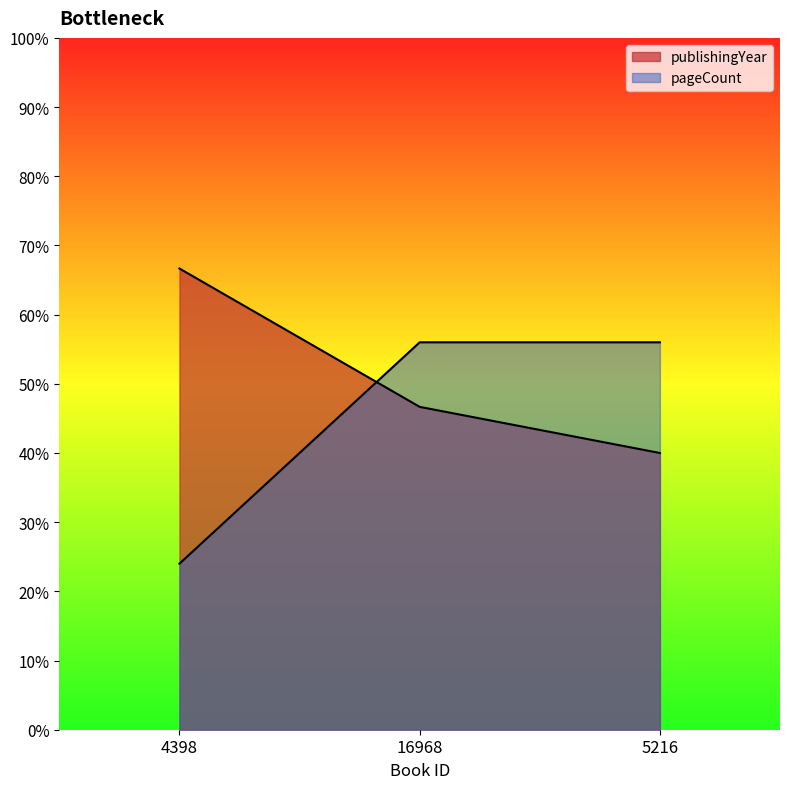

What is the sum of the publishingYear values at 4398 and 5216?

106.7